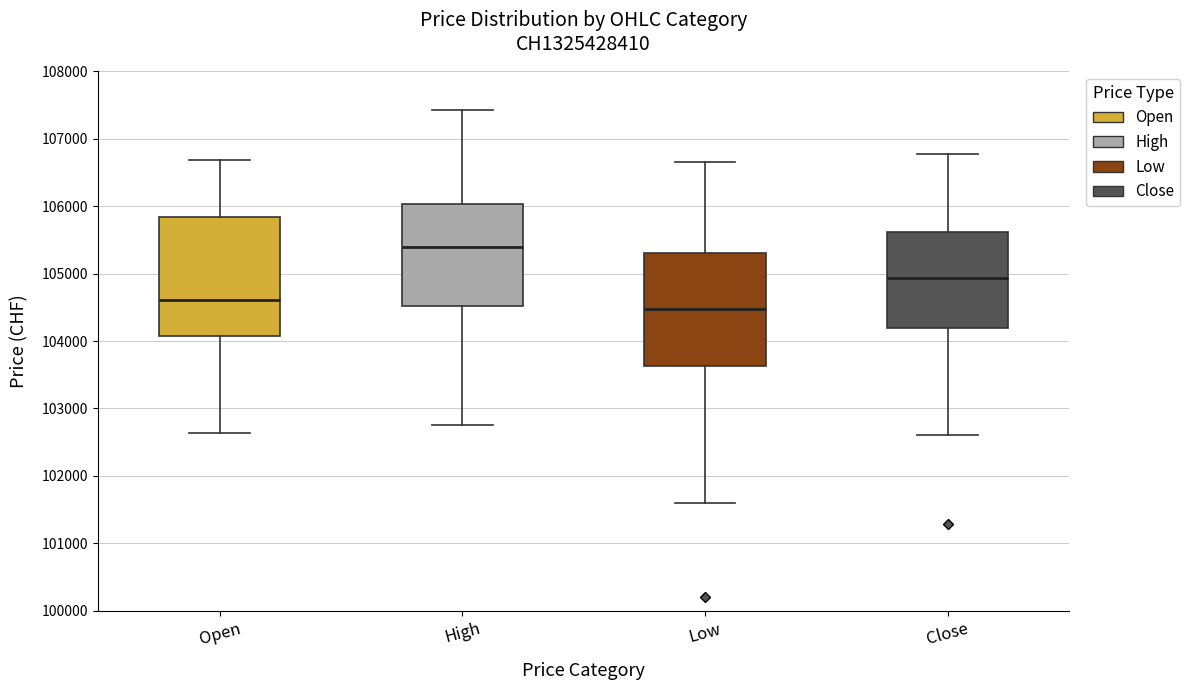

Reading left to right, transcribe this box plot: for each box, give where its median line is, the range the box spans, and where its two whiskers end, as read against the y-axis. The values are not printed on the chart, so give them approximately, as read against the axis.

Open: median 104600, box 104100 to 105800, whiskers 102600 to 106700
High: median 105400, box 104500 to 106000, whiskers 102800 to 107400
Low: median 104500, box 103600 to 105300, whiskers 101600 to 106700
Close: median 104900, box 104200 to 105600, whiskers 102600 to 106800